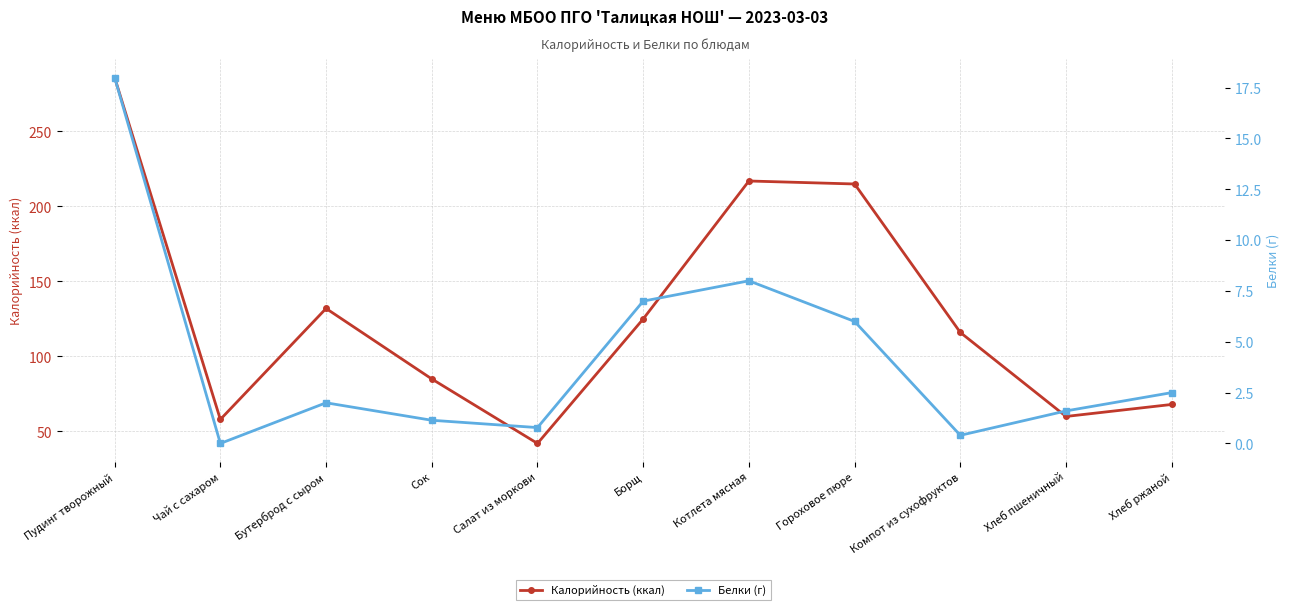

Reading left to right, list all the values displayed in this chart.

Калорийность (ккал): Пудинг творожный=286.0	Чай с сахаром=58.0	Бутерброд с сыром=132.0	Сок=85.0	Салат из моркови=42.0	Борщ=125.0	Котлета мясная=217.0	Гороховое пюре=215.0	Компот из сухофруктов=116.0	Хлеб пшеничный=60.0	Хлеб ржаной=68.0
Белки (г): Пудинг творожный=18.0	Чай с сахаром=0.0	Бутерброд с сыром=2.0	Сок=1.1	Салат из моркови=0.8	Борщ=7.0	Котлета мясная=8.0	Гороховое пюре=6.0	Компот из сухофруктов=0.4	Хлеб пшеничный=1.6	Хлеб ржаной=2.5